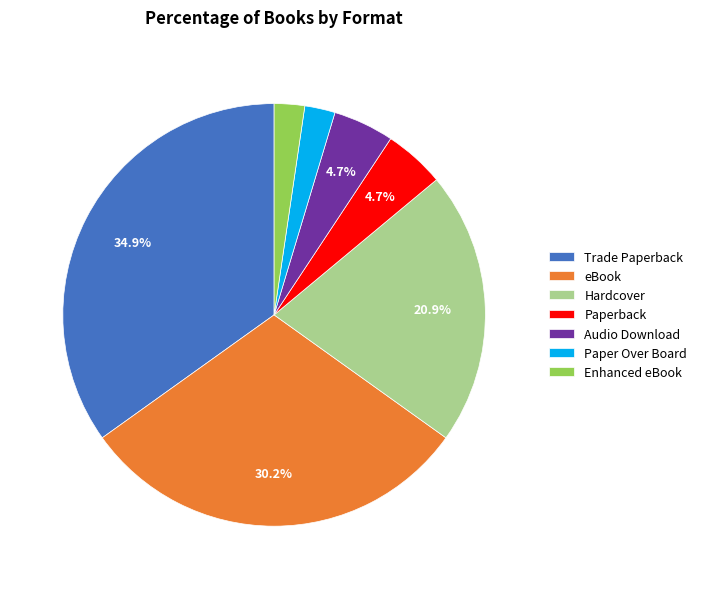

To the nearest percent, what is the combined percentage of Hardcover and eBook?

51%